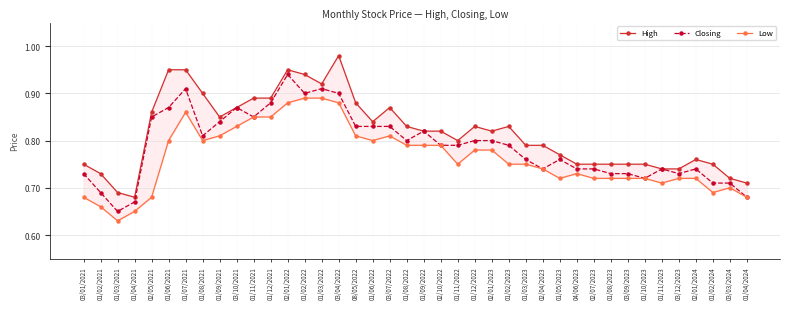

Between 01/02/2021 and 01/04/2024, which is larger?

01/02/2021